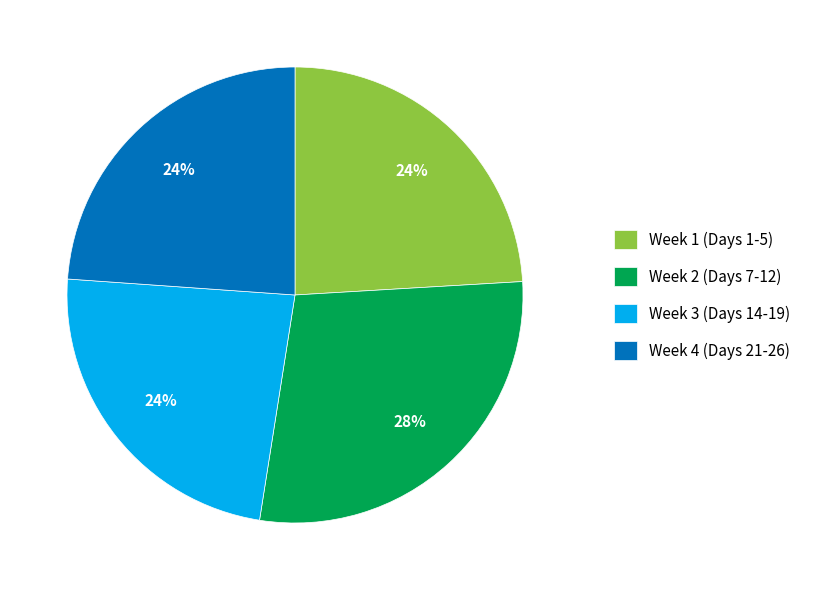

True or false: Week 3 (Days 14-19) accounts for 14% of the total.

False